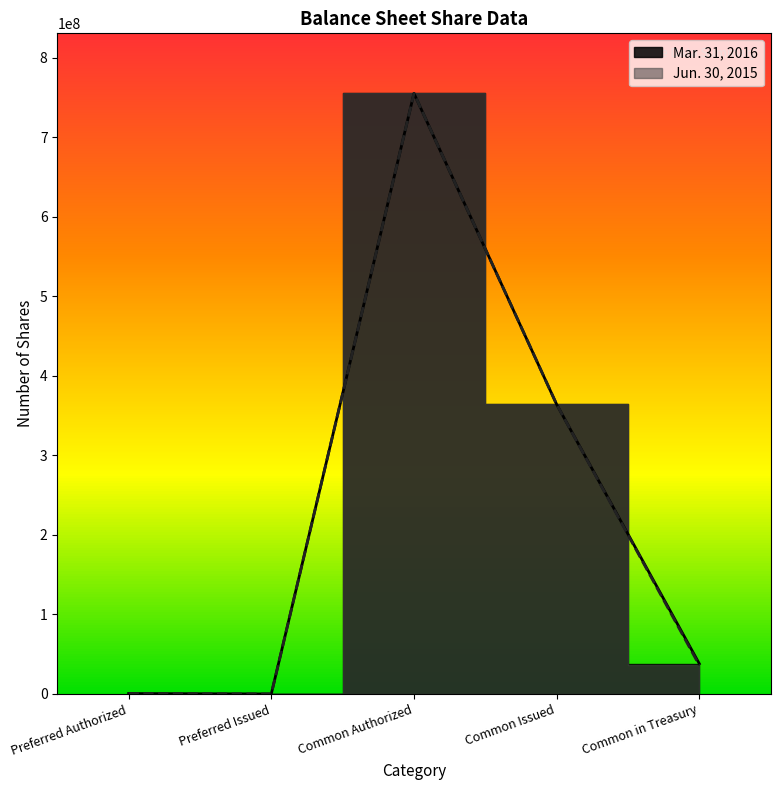

Which category has the highest value in the Mar. 31, 2016 series?

Common Authorized